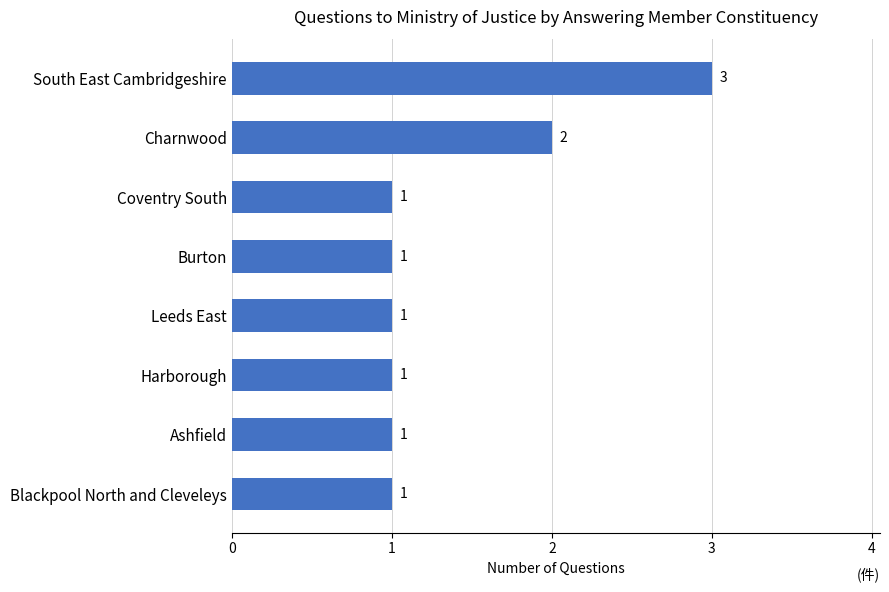

How many values exceed 1?

2